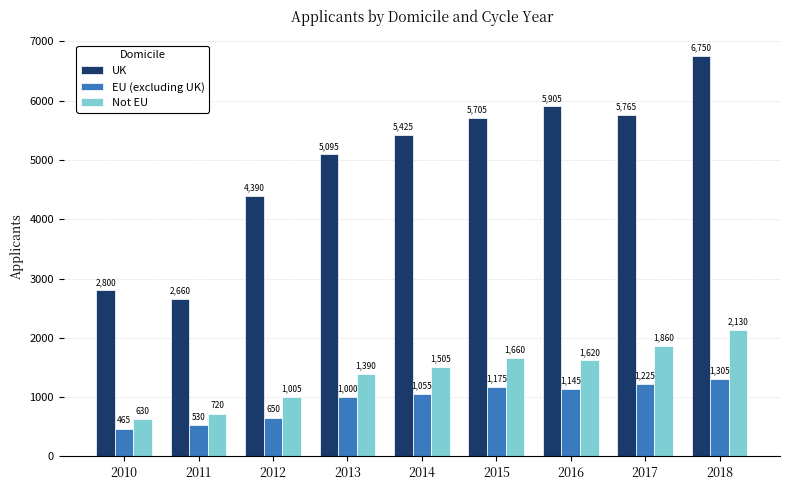

True or false: Not EU has a value of 1005 at 2012.

True